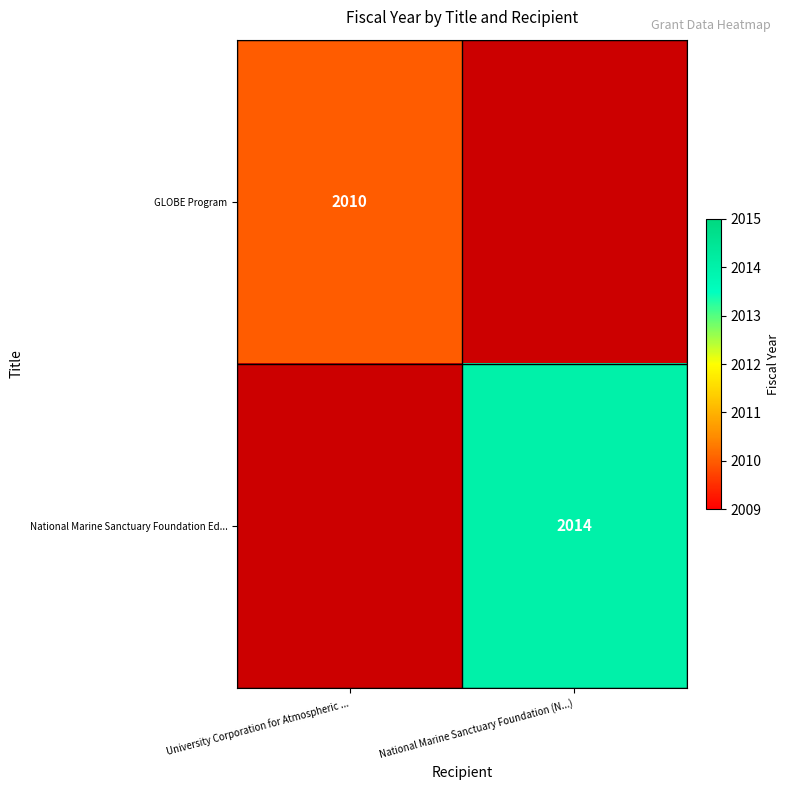

The value of GLOBE Program at University Corporation for Atmospheric ... is 723. True or false?

False